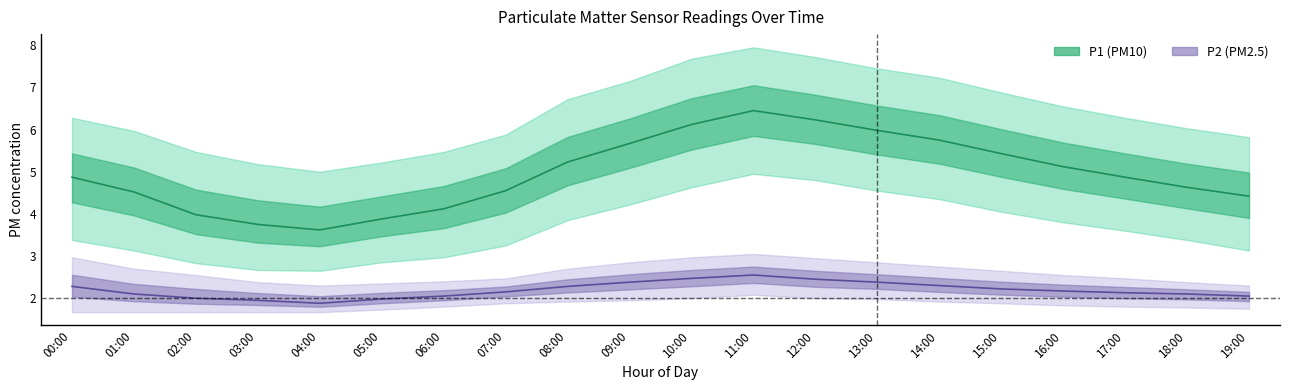

What is the value of the P1_mean point at the 9th from the left?

5.2